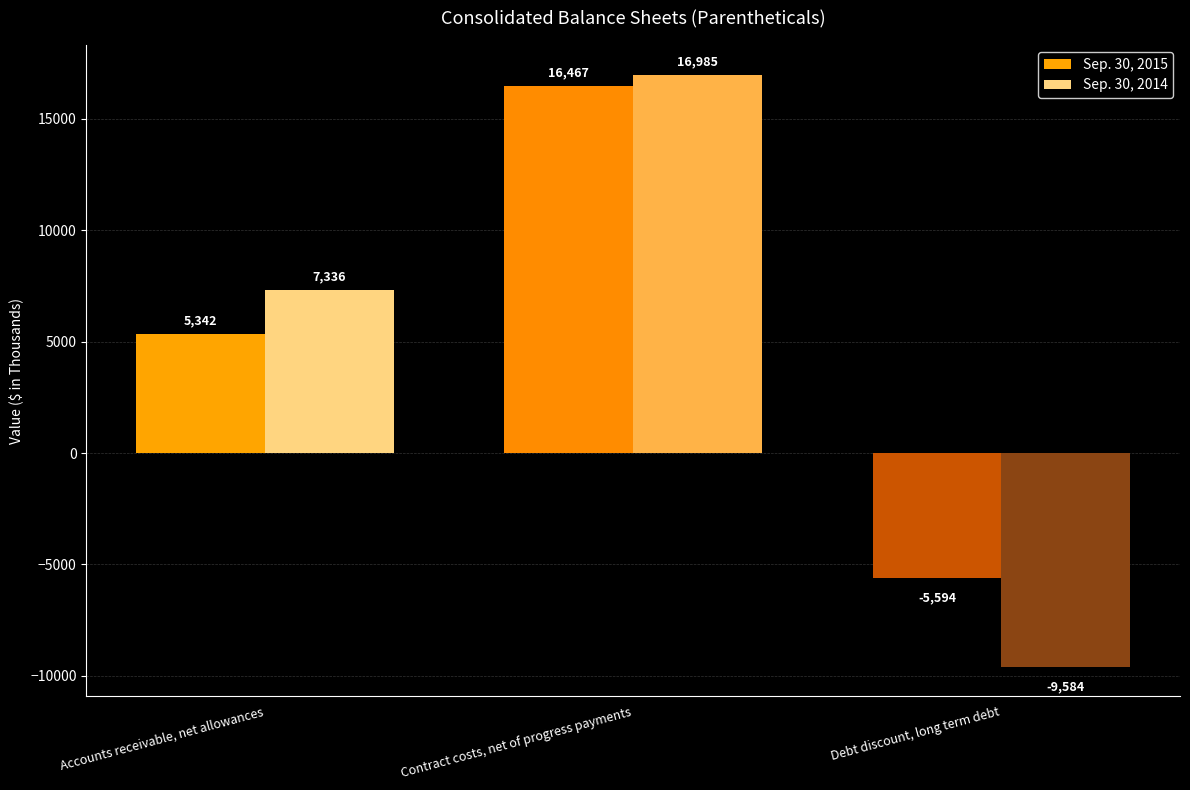

Reading left to right, transcribe all the data shown in this chart.

Sep. 30, 2015: 5342	16467	-5594
Sep. 30, 2014: 7336	16985	-9584